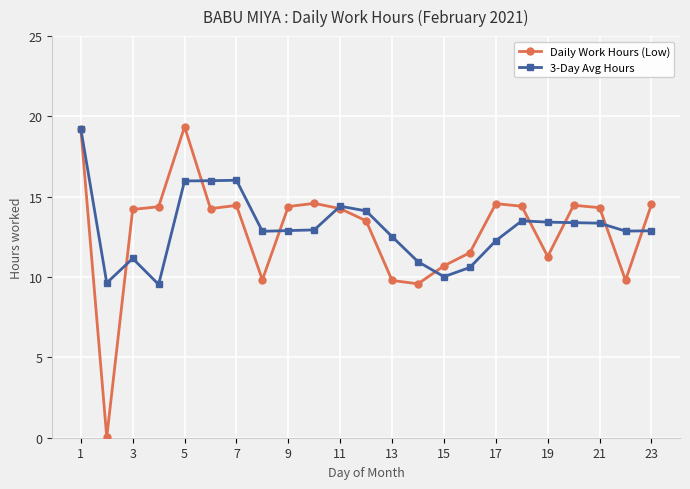

True or false: 3-Day Avg Hours has more than 0 points higher than both neighbors.

True